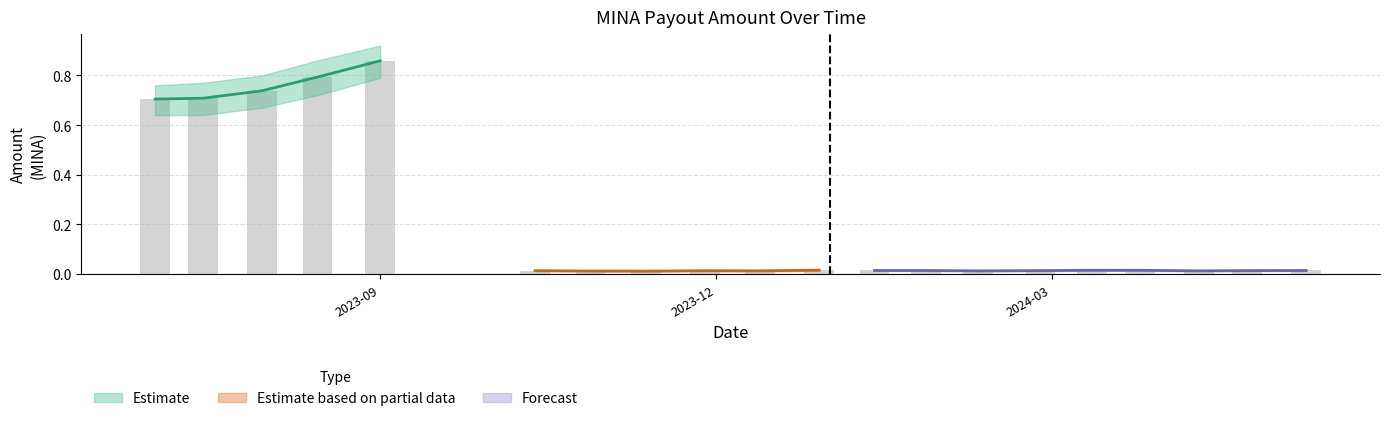

Is the value of Amount_lower at 2024-03-25 greater than the value of Amount at 2023-07-31?

No